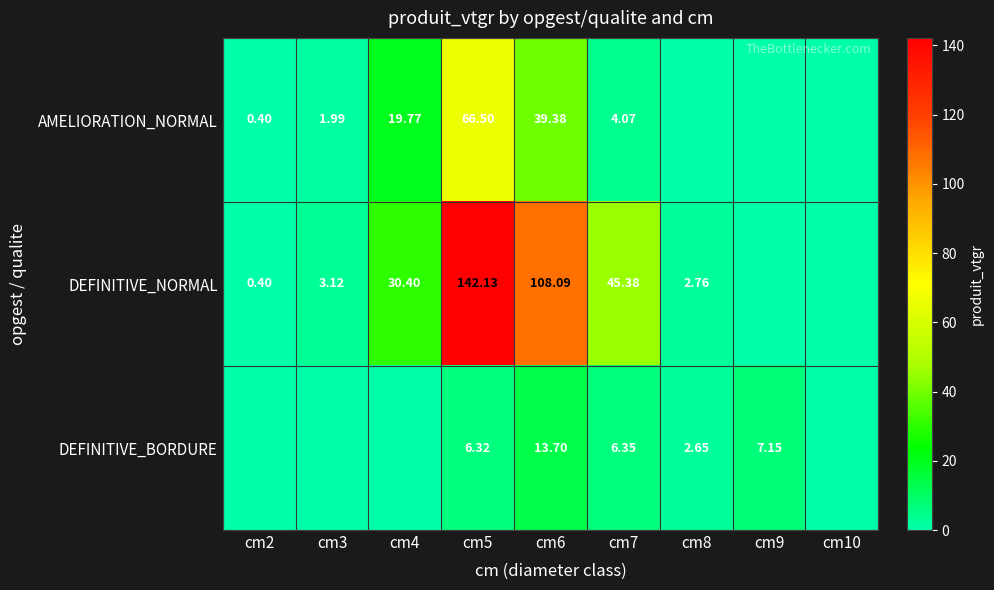

Which series changed the most between cm5 and cm7?

DEFINITIVE_NORMAL